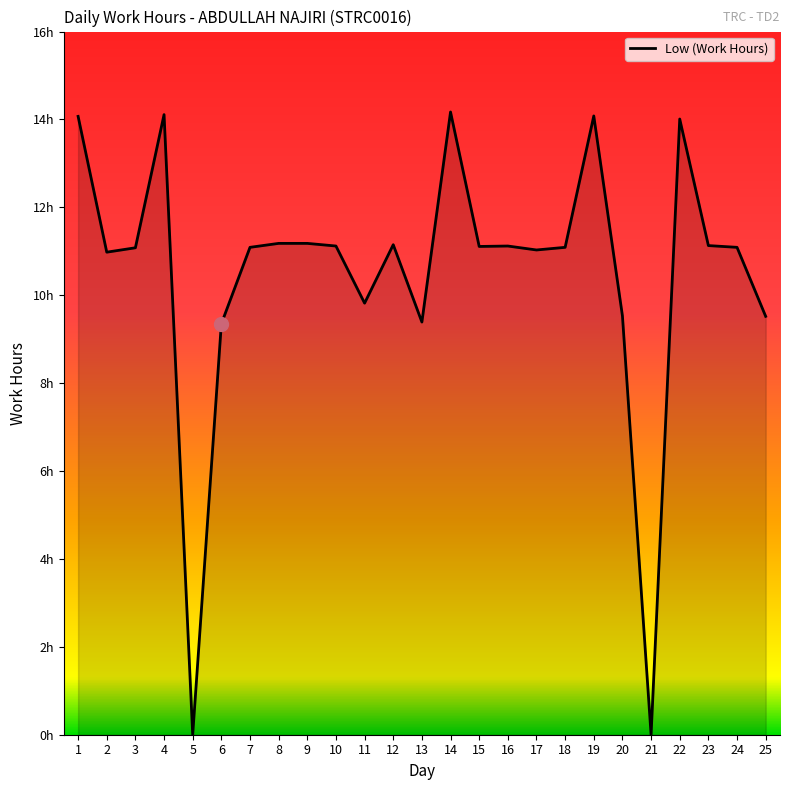

How many interior local valleys (lower than both neighbors) does the data have?

7